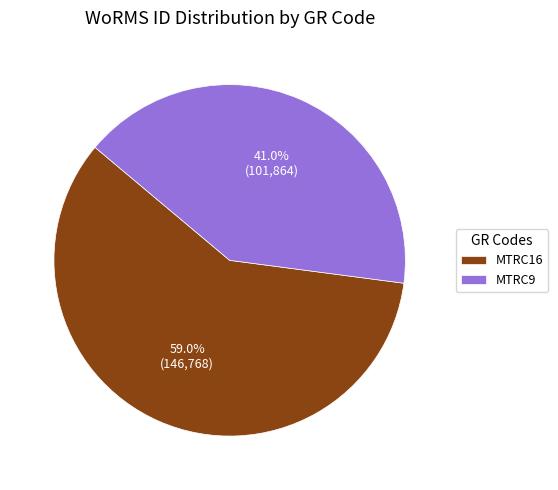

What is the smallest slice in the pie chart?

MTRC9